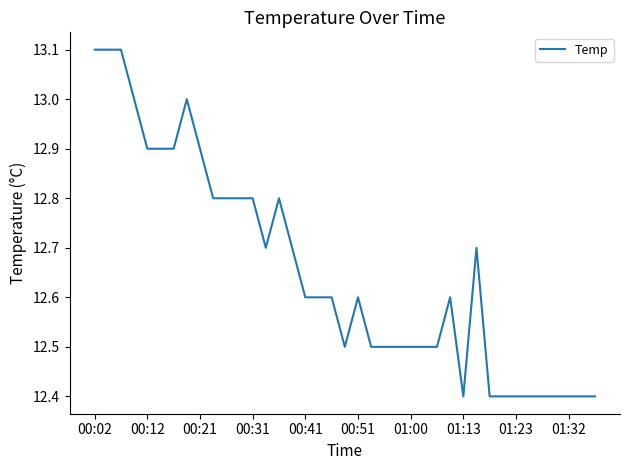

What is the maximum value shown in the chart?

13.1